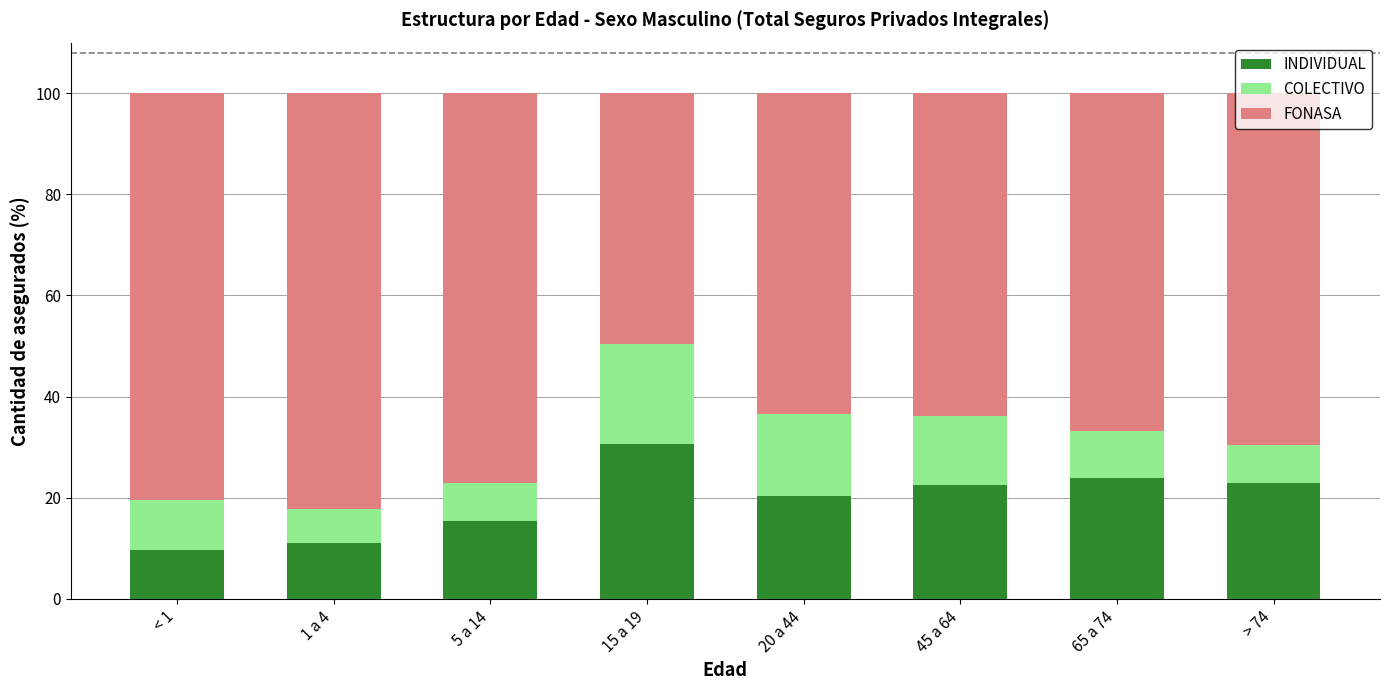

The INDIVIDUAL series shows 23.8 at 65 a 74. True or false?

True